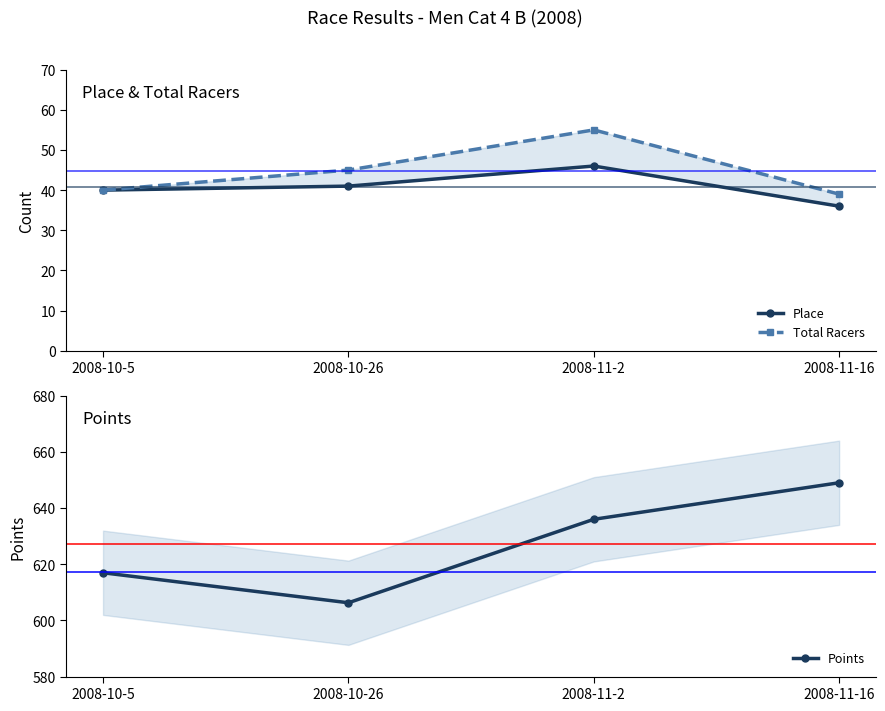

True or false: Total Racers has more than 0 interior local peaks.

True